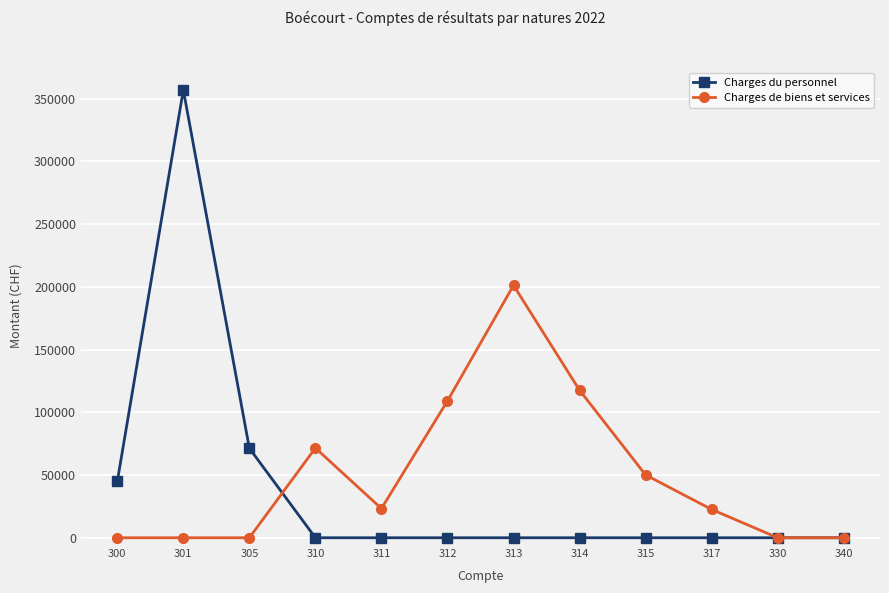

What is the total value across all series at 315?

50105.4